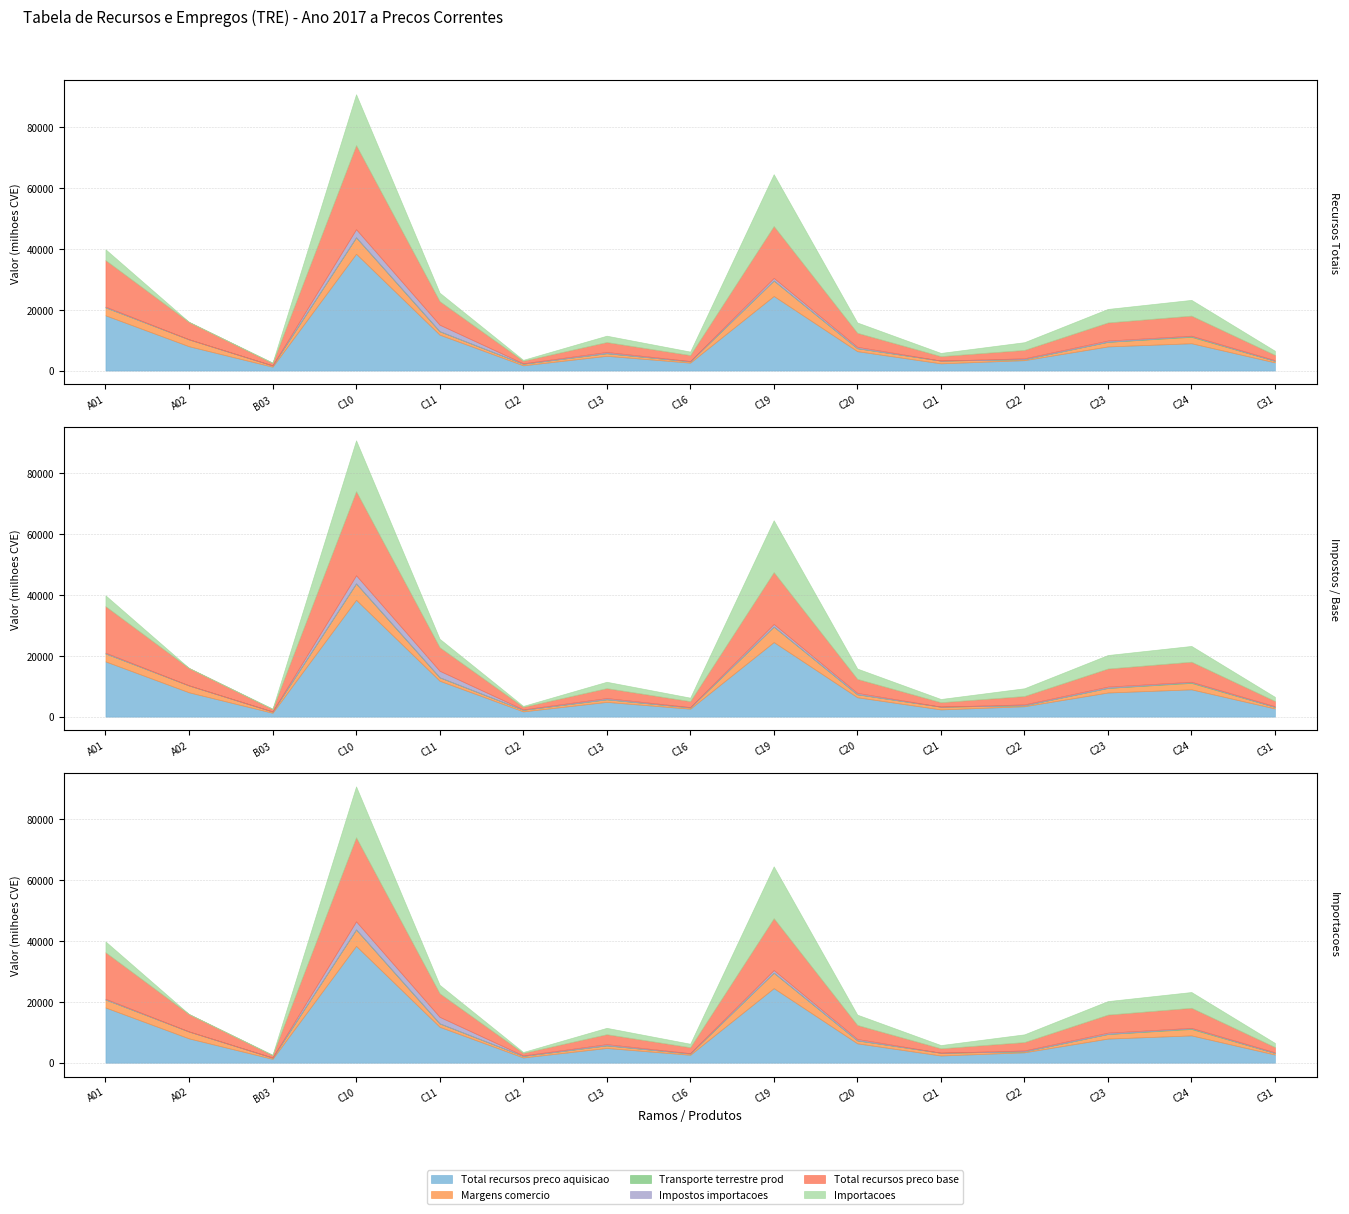

What is the maximum value shown in the chart?

38423.6